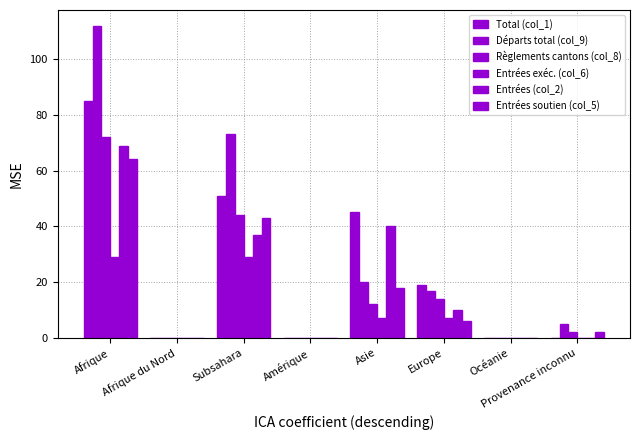

Reading right to left, transcribe all the data shown in this chart.

Total (col_1): 0	0	19	45	0	51	0	85
Départs total (col_9): 5	0	17	20	0	73	0	112
Règlements cantons (col_8): 2	0	14	12	0	44	0	72
Entrées exéc. (col_6): 0	0	7	7	0	29	0	29
Entrées (col_2): 0	0	10	40	0	37	0	69
Entrées soutien (col_5): 2	0	6	18	0	43	0	64